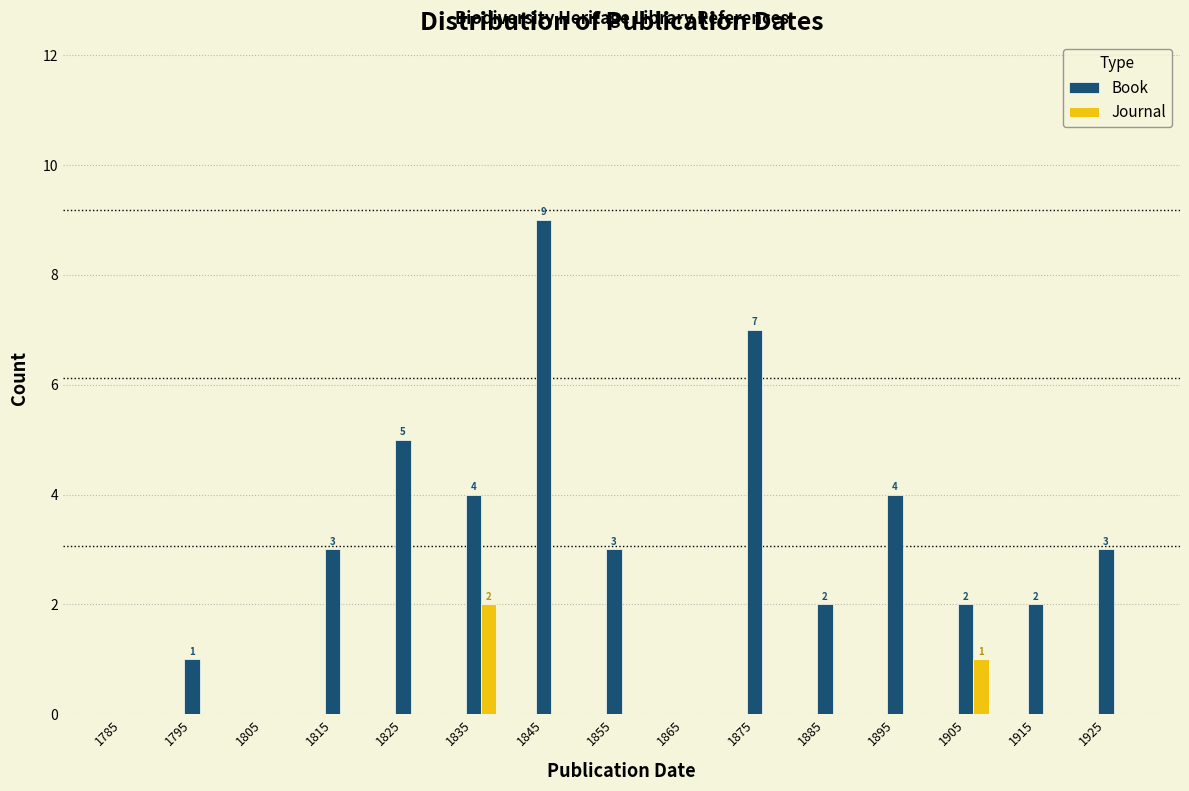

At which category is the sum across all series the highest?

1845